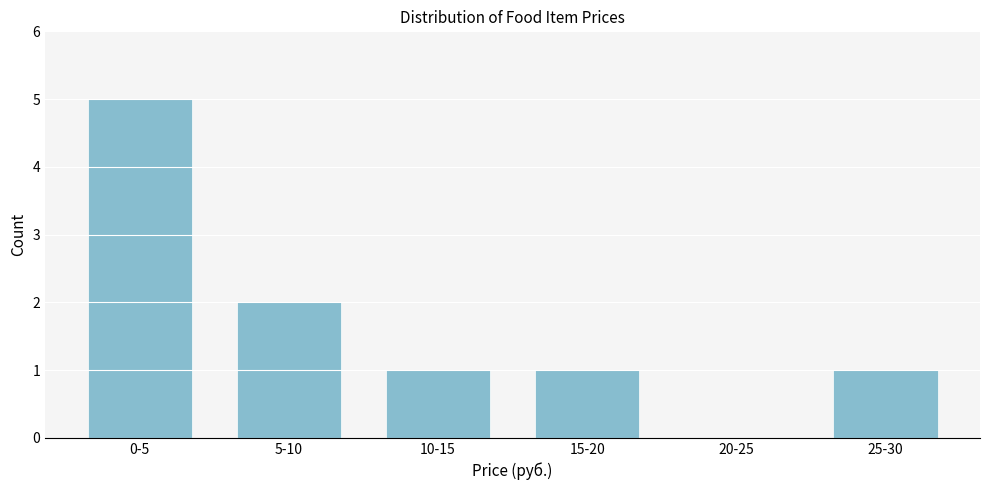

Reading left to right, what are all the values shown in this chart?

0-5=5	5-10=2	10-15=1	15-20=1	20-25=0	25-30=1